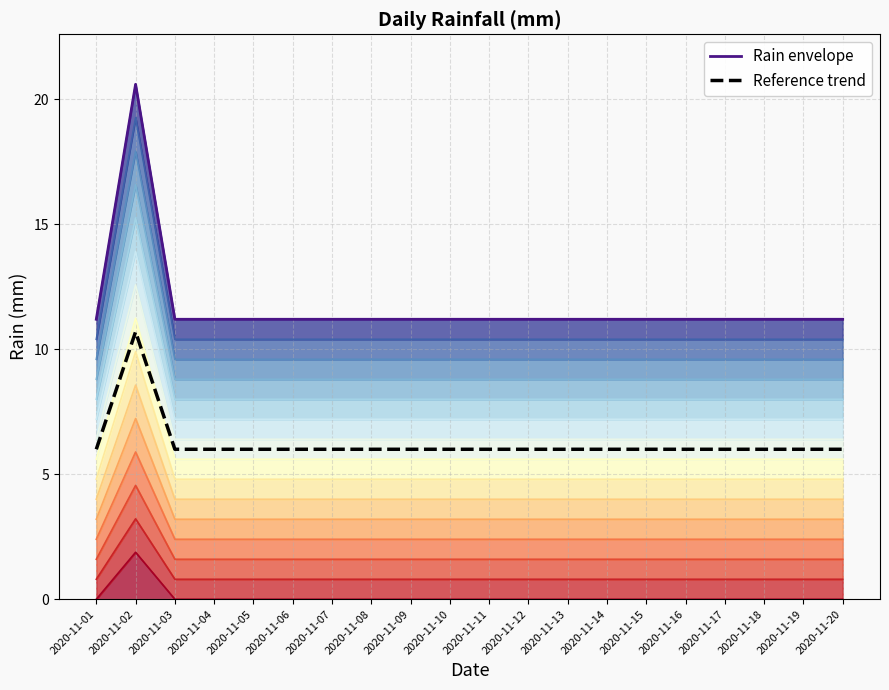

Between 2020-11-07 and 2020-11-08, which series saw the biggest shift?

Rain envelope